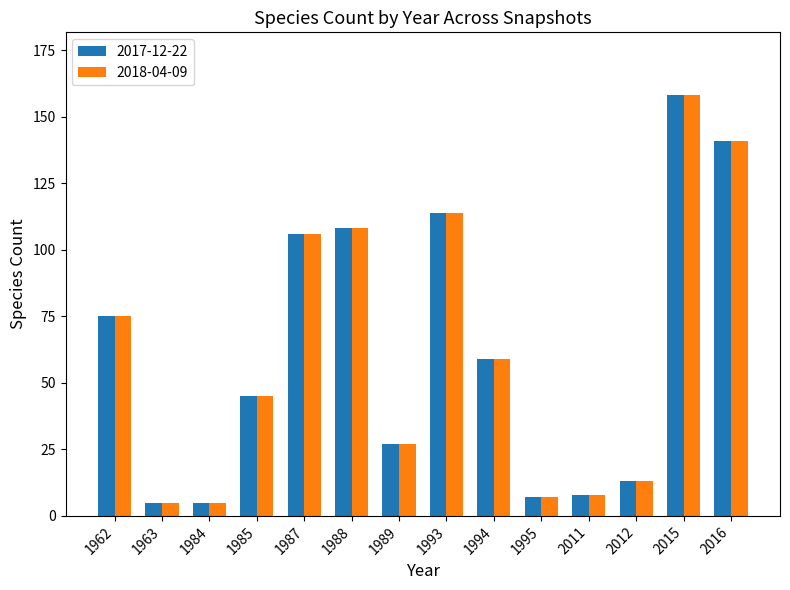

What is the sum of the 2017-12-22 values at 1987 and 2012?

119